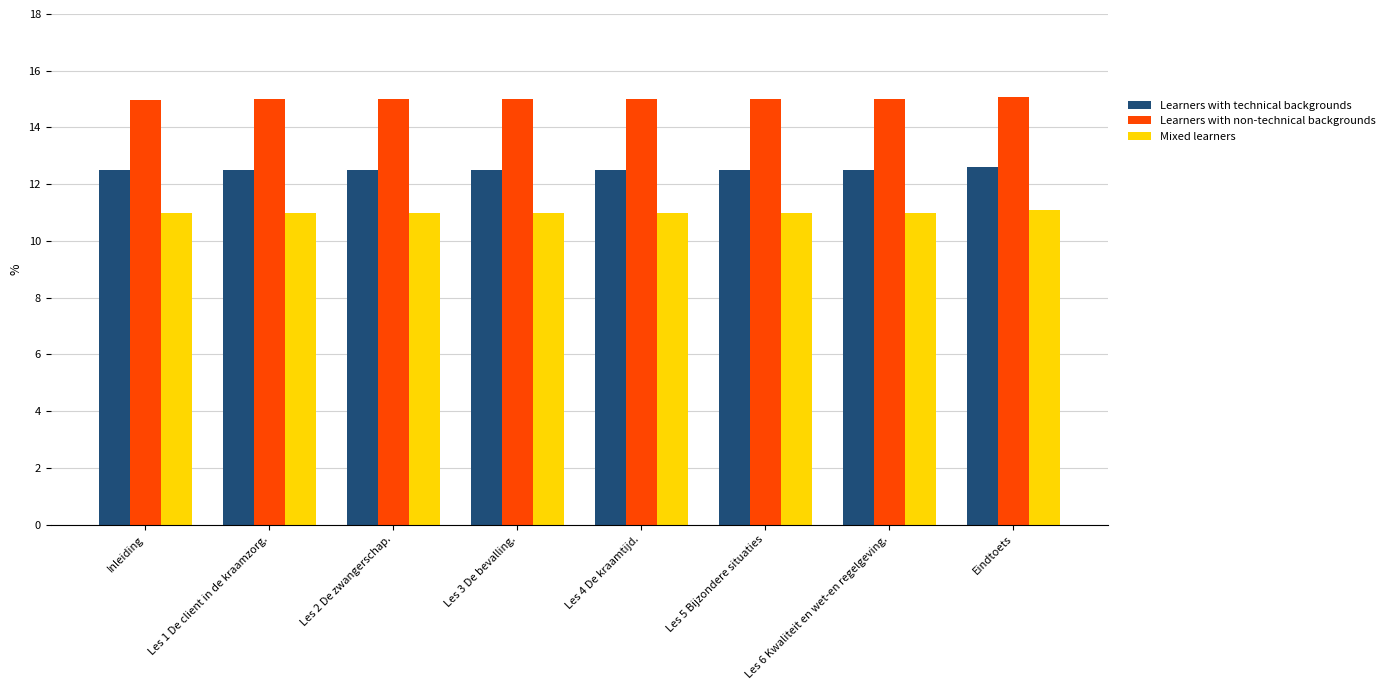

List the series in order of their peak value, highest first.

Learners with non-technical backgrounds, Learners with technical backgrounds, Mixed learners